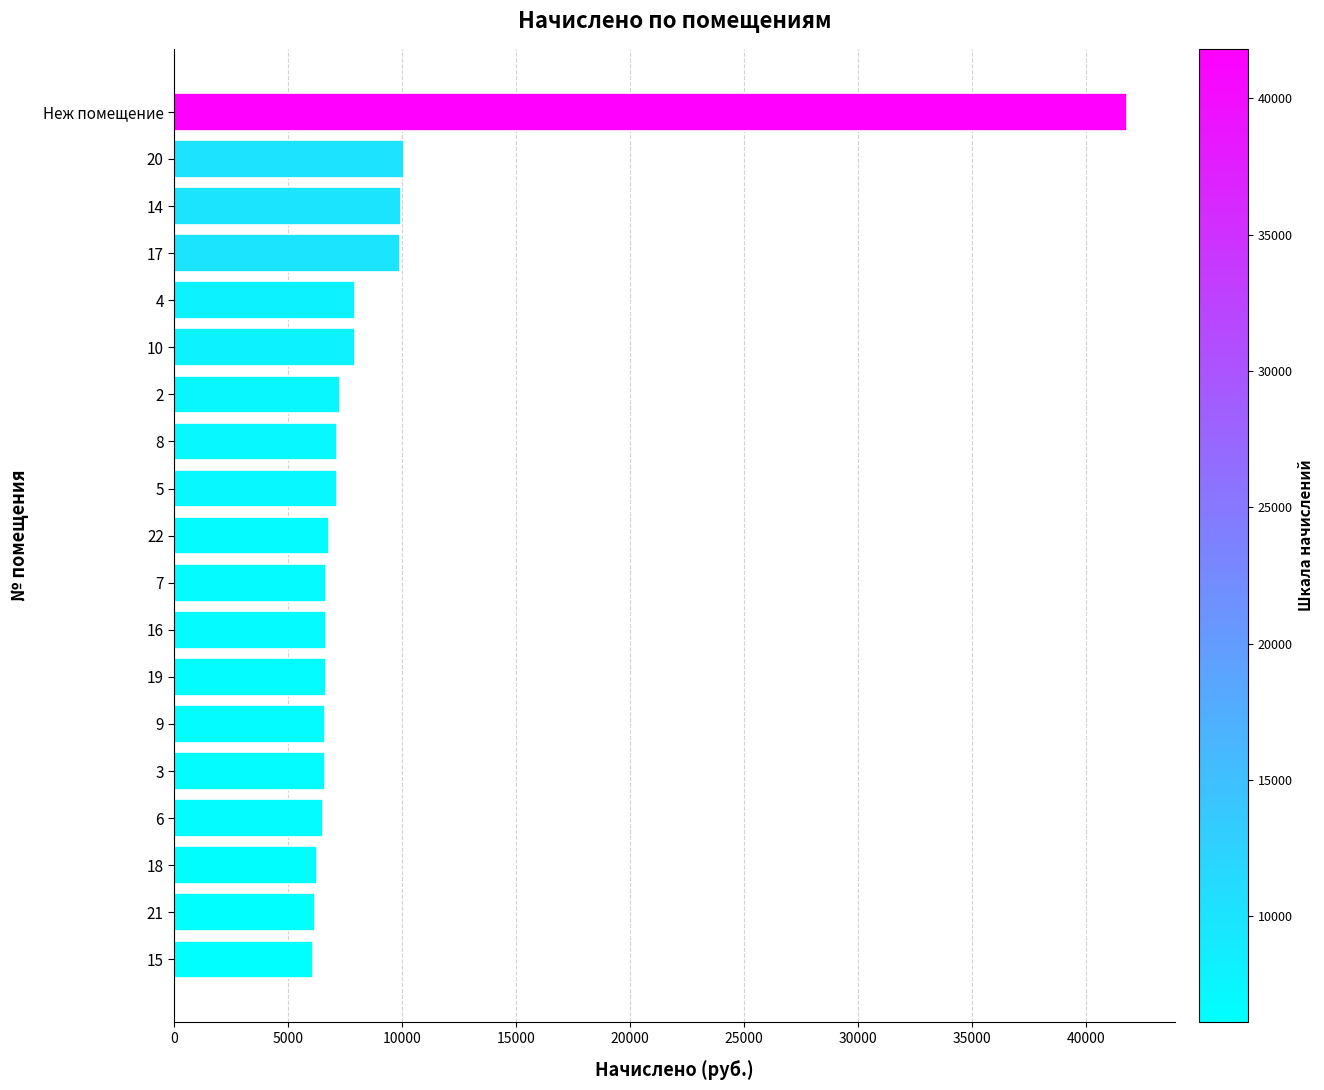

What is the value of the 10th bar from the top?

6785.2